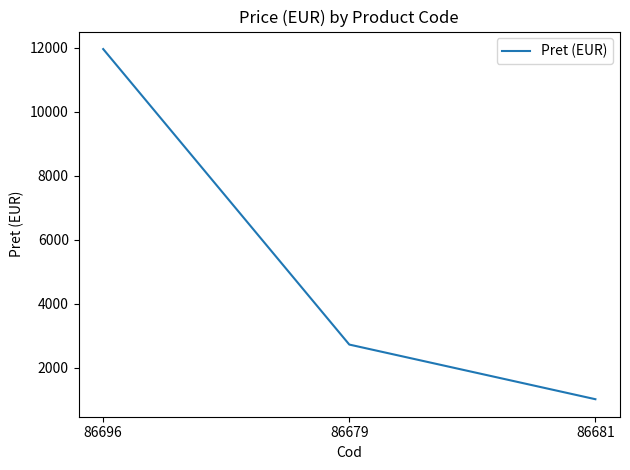

How many series are shown in this chart?

1